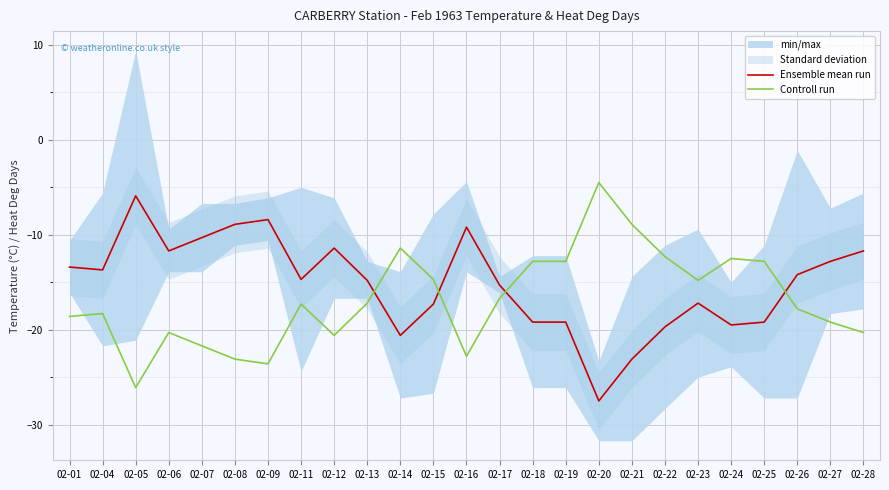

Where do Controll run and Ensemble mean run first cross each other?

02-13 and 02-14